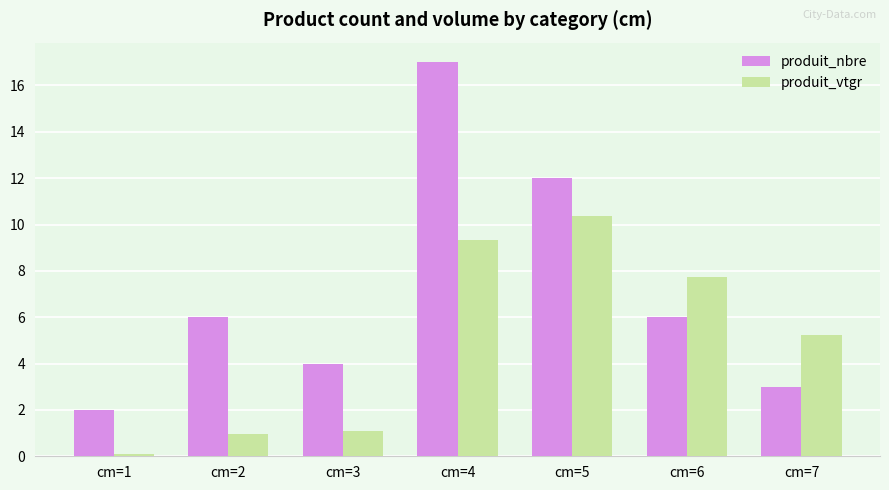

How many groups of bars are there?

7